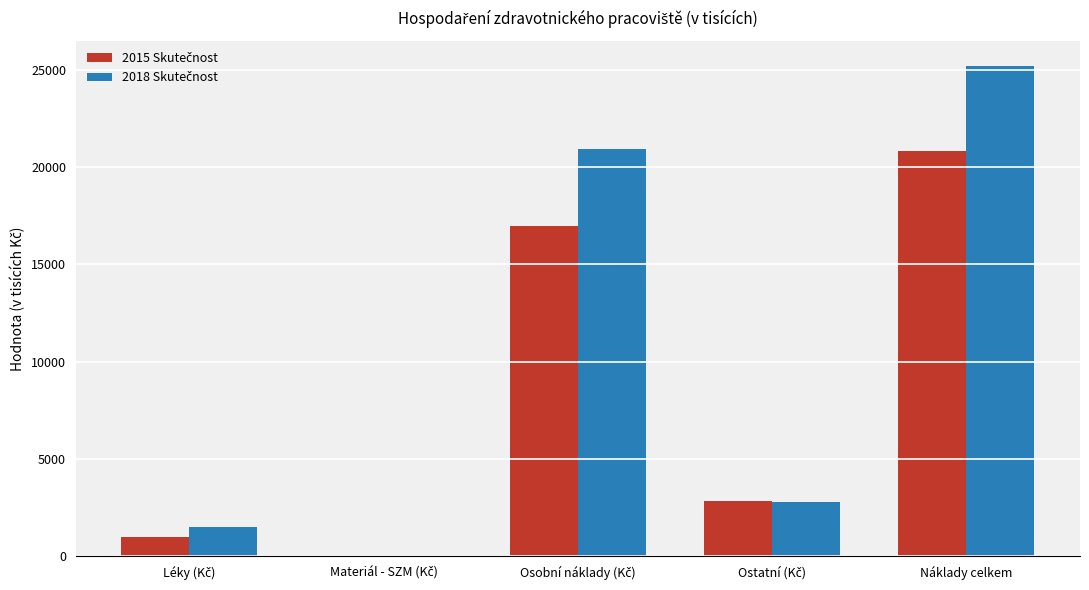

At which category is the sum across all series the highest?

Náklady celkem